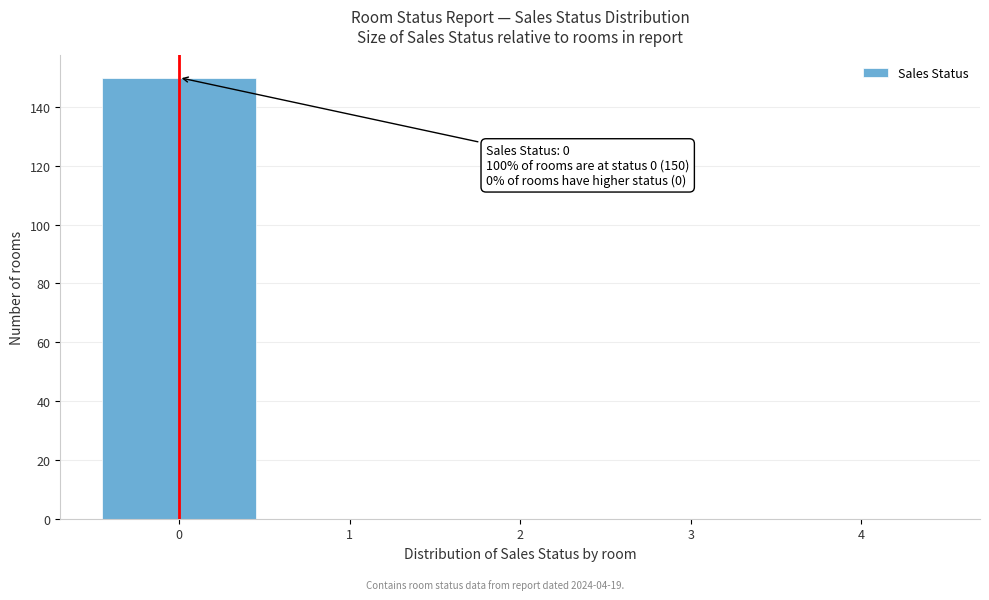

Over which range of the x-axis is the bar tallest?

-0.5 to 0.5